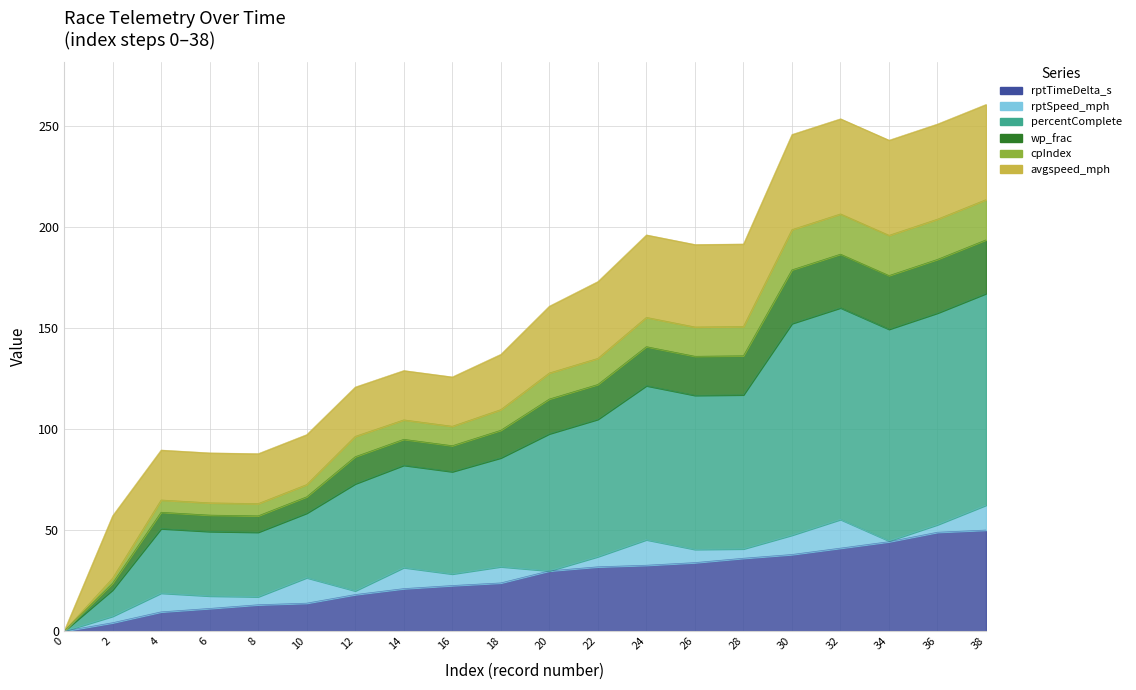

Which series has the largest range (max minus min)?

percentComplete